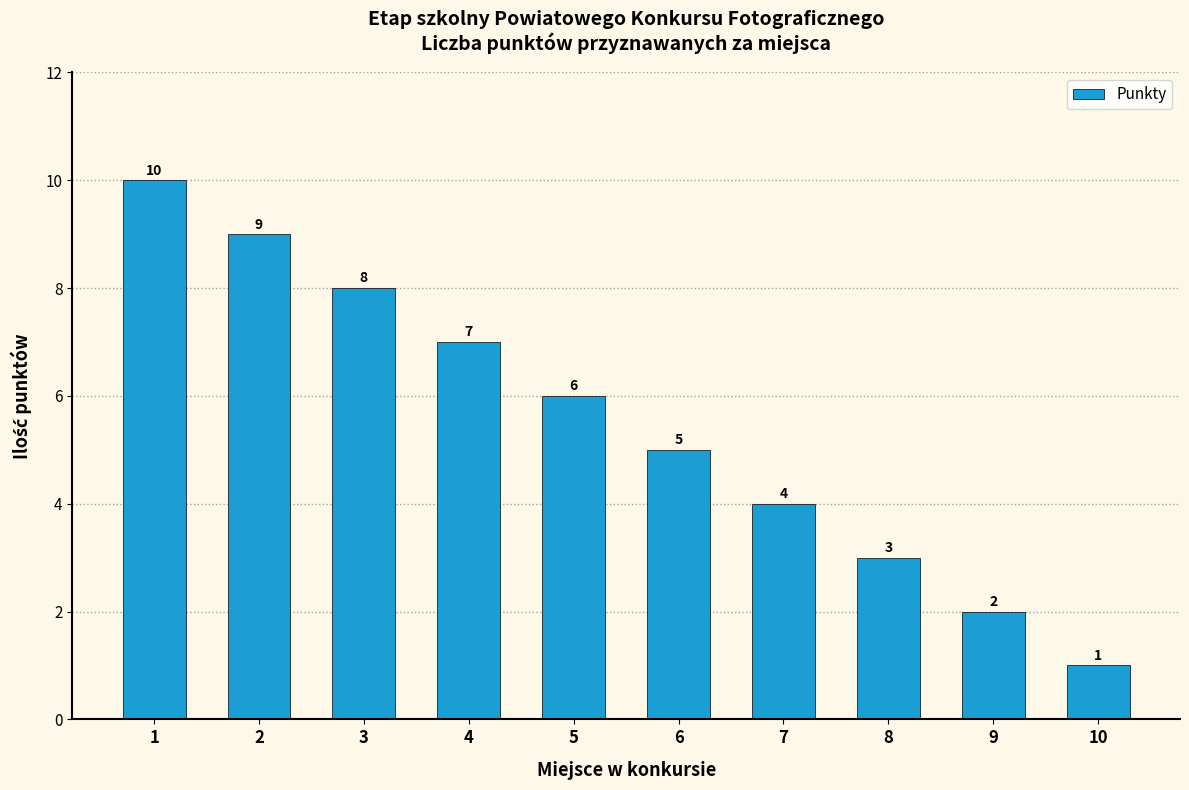

Reading right to left, what are all the values shown in this chart?

10=1	9=2	8=3	7=4	6=5	5=6	4=7	3=8	2=9	1=10